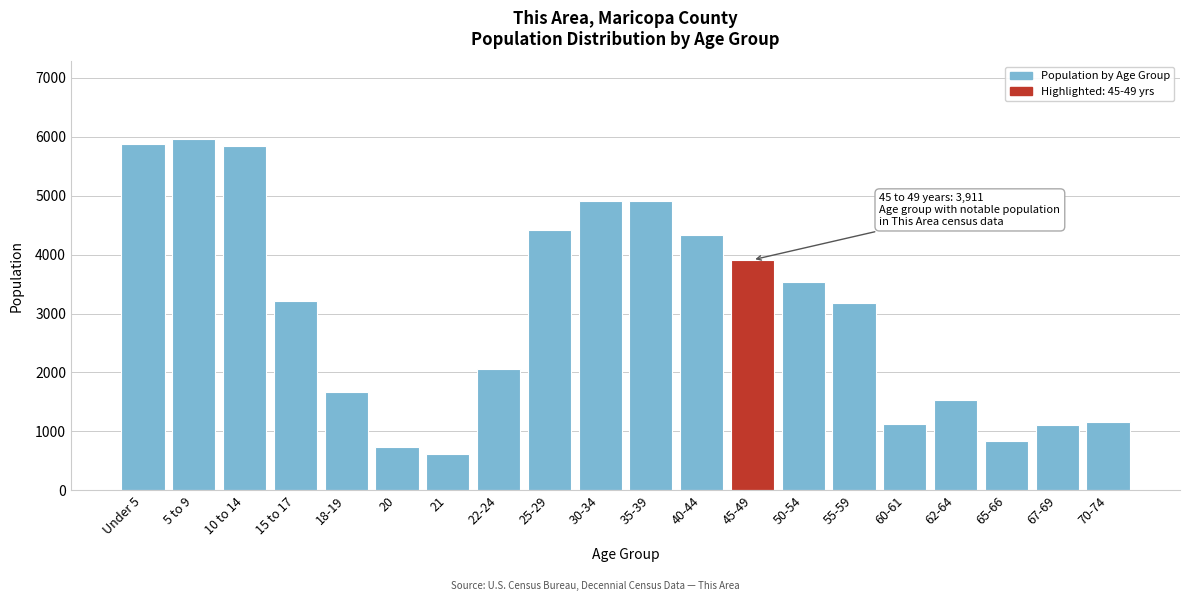

Is it true that the value at 35-39 is 4908?

True